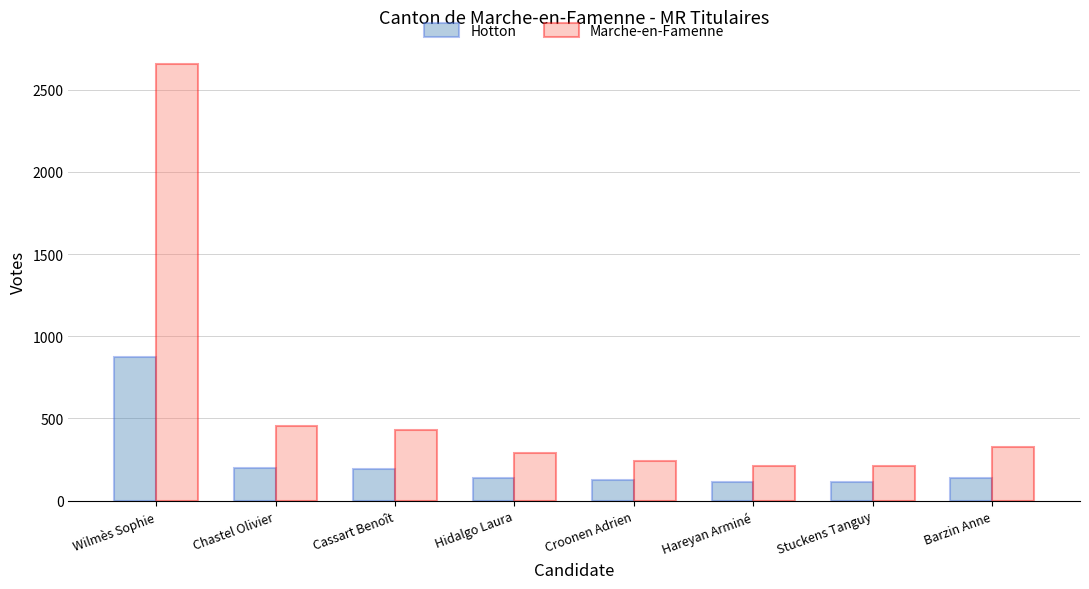

What are all the series names shown in the legend?

Hotton, Marche-en-Famenne